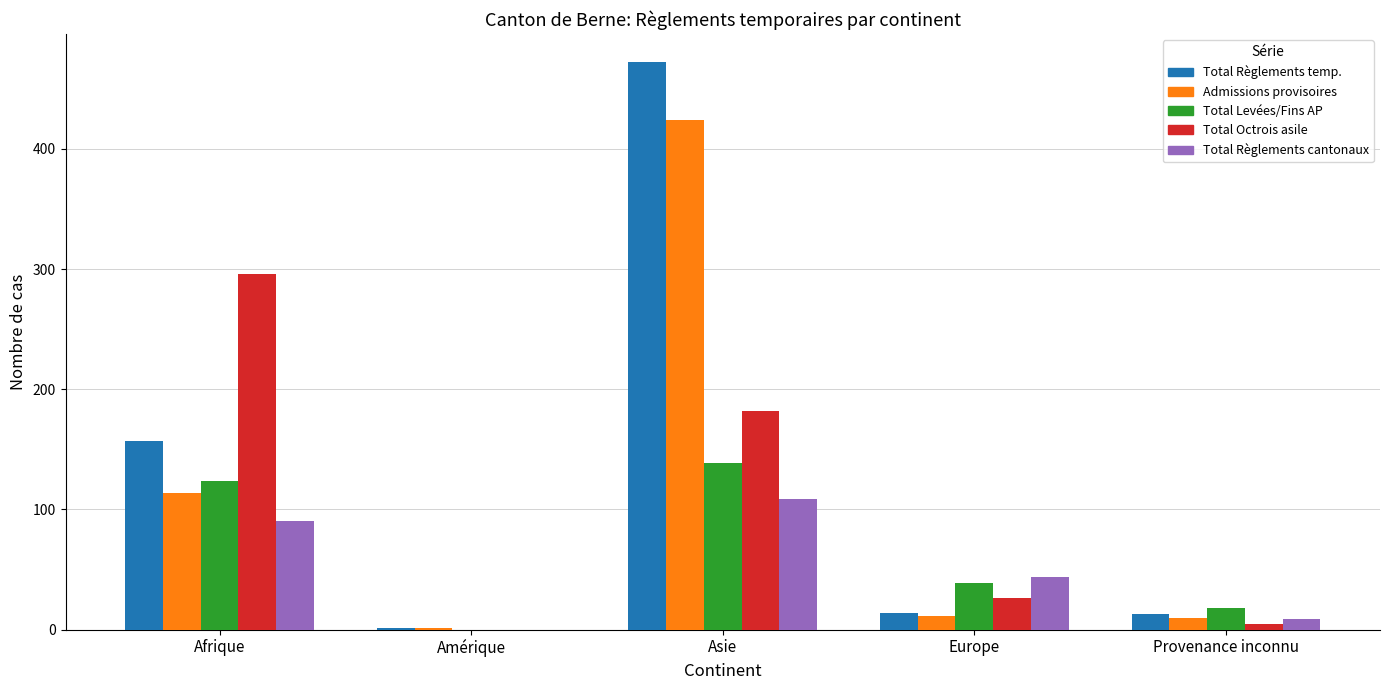

At which category does the chart reach its peak across all series?

Asie